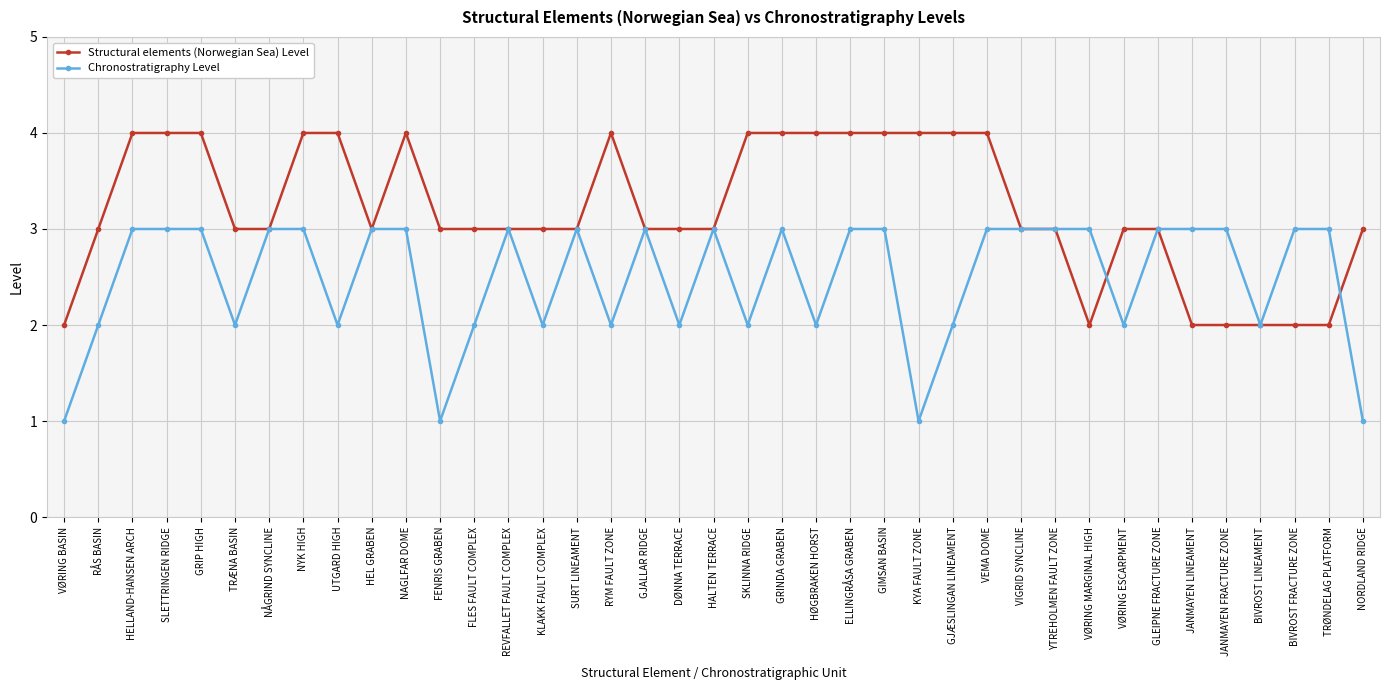

List the series in order of their overall mean, lowest first.

Chronostratigraphy Level, Structural elements (Norwegian Sea) Level